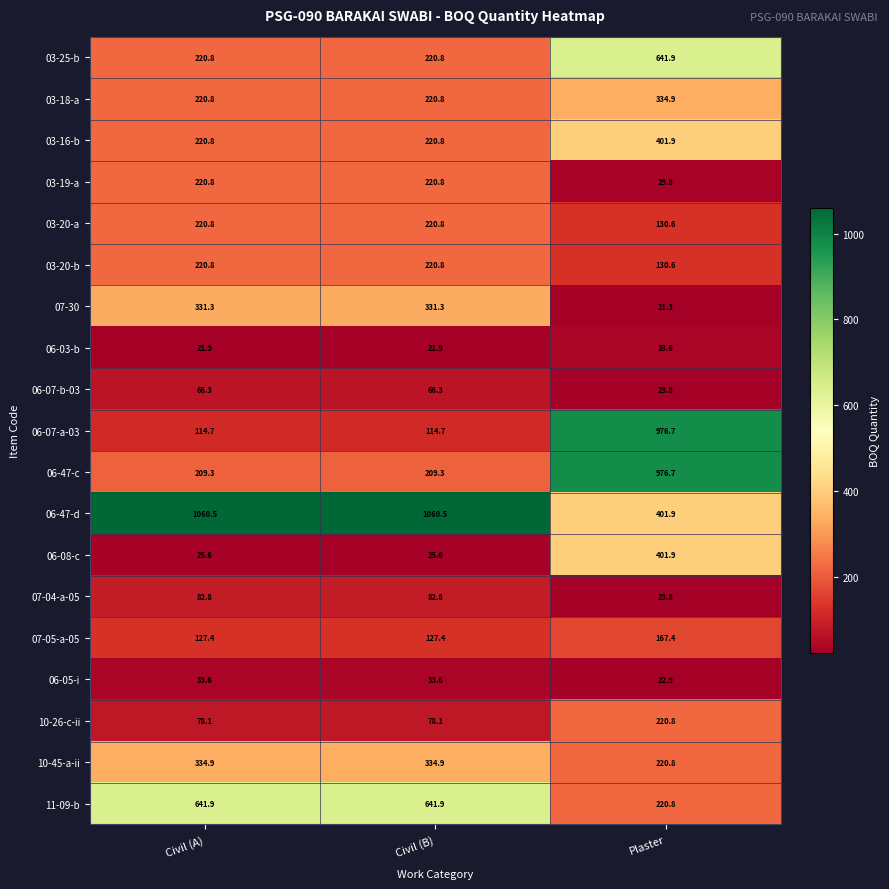

What is the smallest value displayed?

21.3